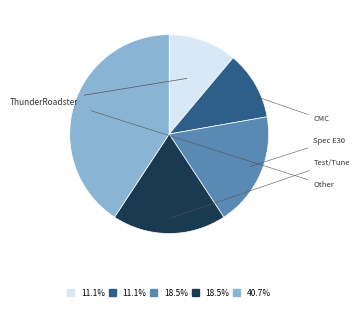

Is there any slice that represents more than half of the pie?

No